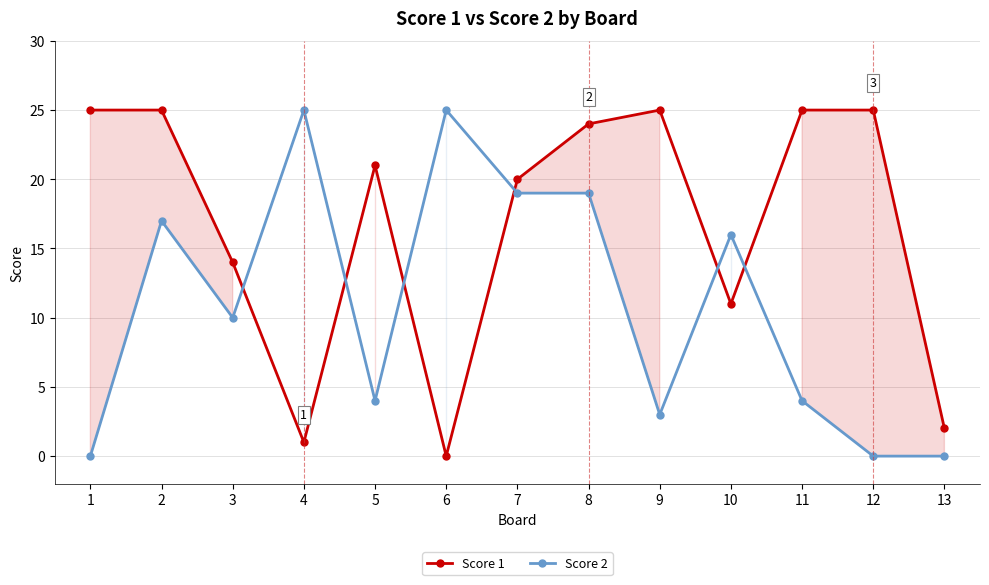

Is the value of Score 1 at 2 greater than the value of Score 2 at 5?

Yes